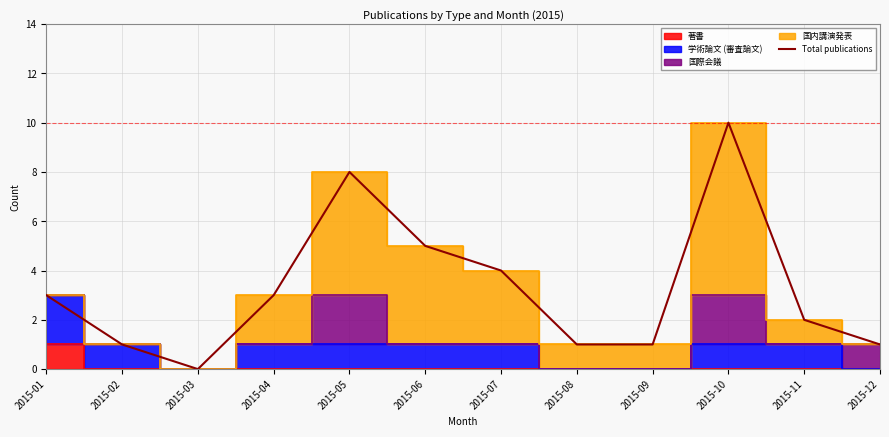

Rank the categories by value from highest to lowest.

2015-10, 2015-05, 2015-06, 2015-07, 2015-01, 2015-04, 2015-11, 2015-02, 2015-08, 2015-09, 2015-12, 2015-03